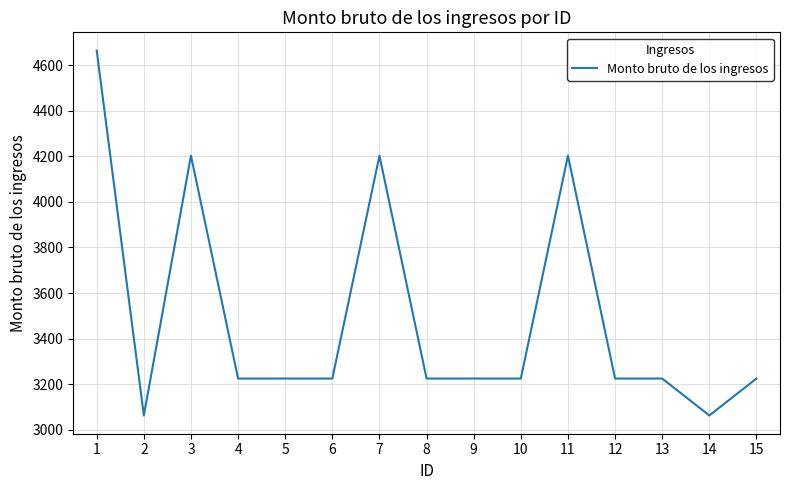

What is the greatest value displayed?

4663.5